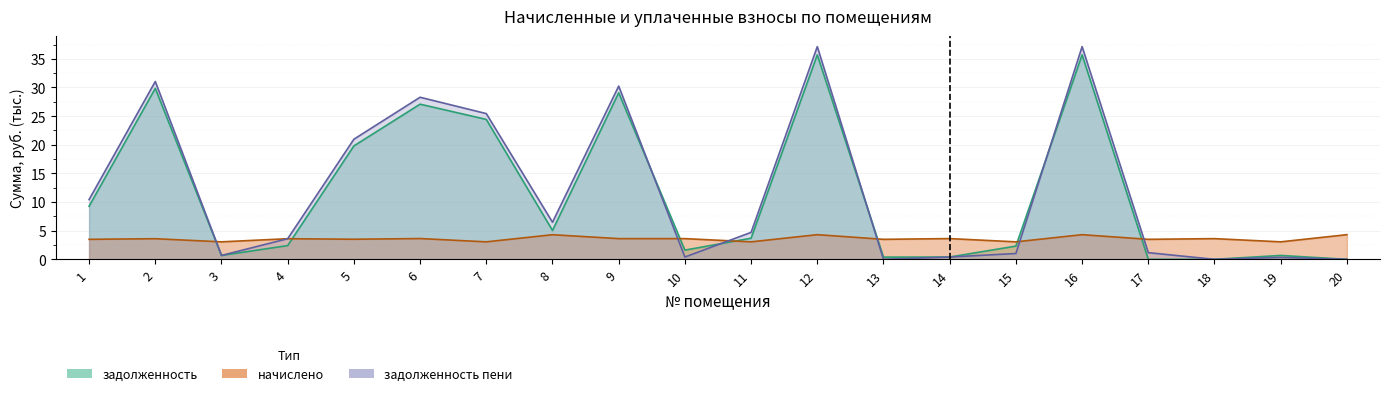

What are all the series names shown in the legend?

задолженность, начислено, задолженность_пени